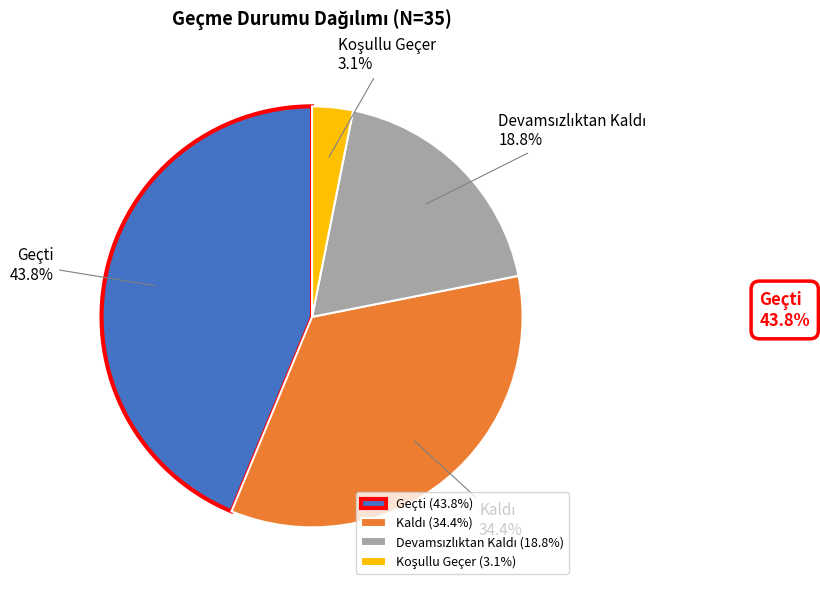

Is there a majority slice in this chart?

No